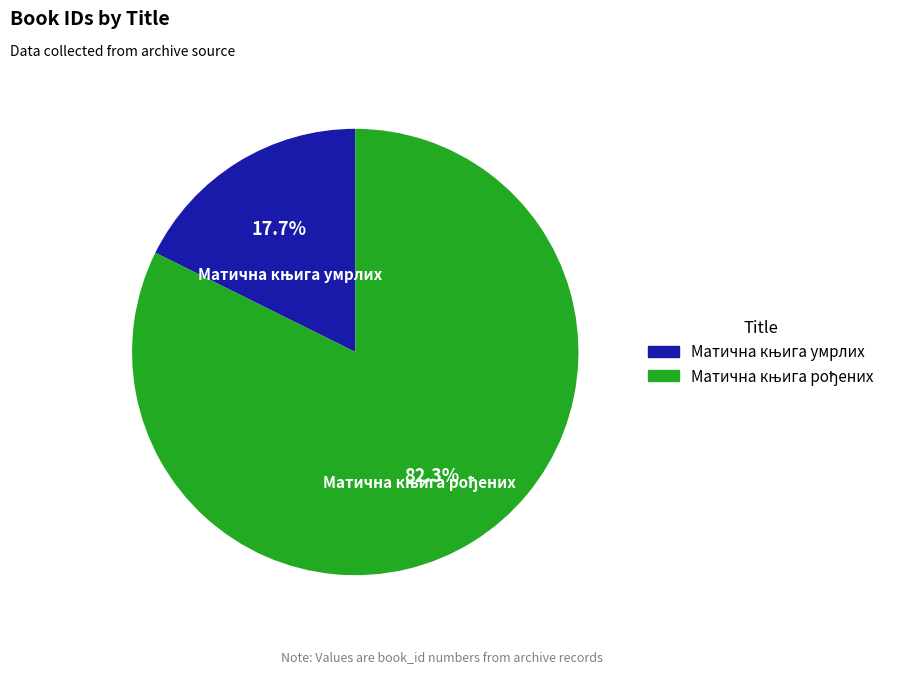

Does any single category account for the majority?

Yes